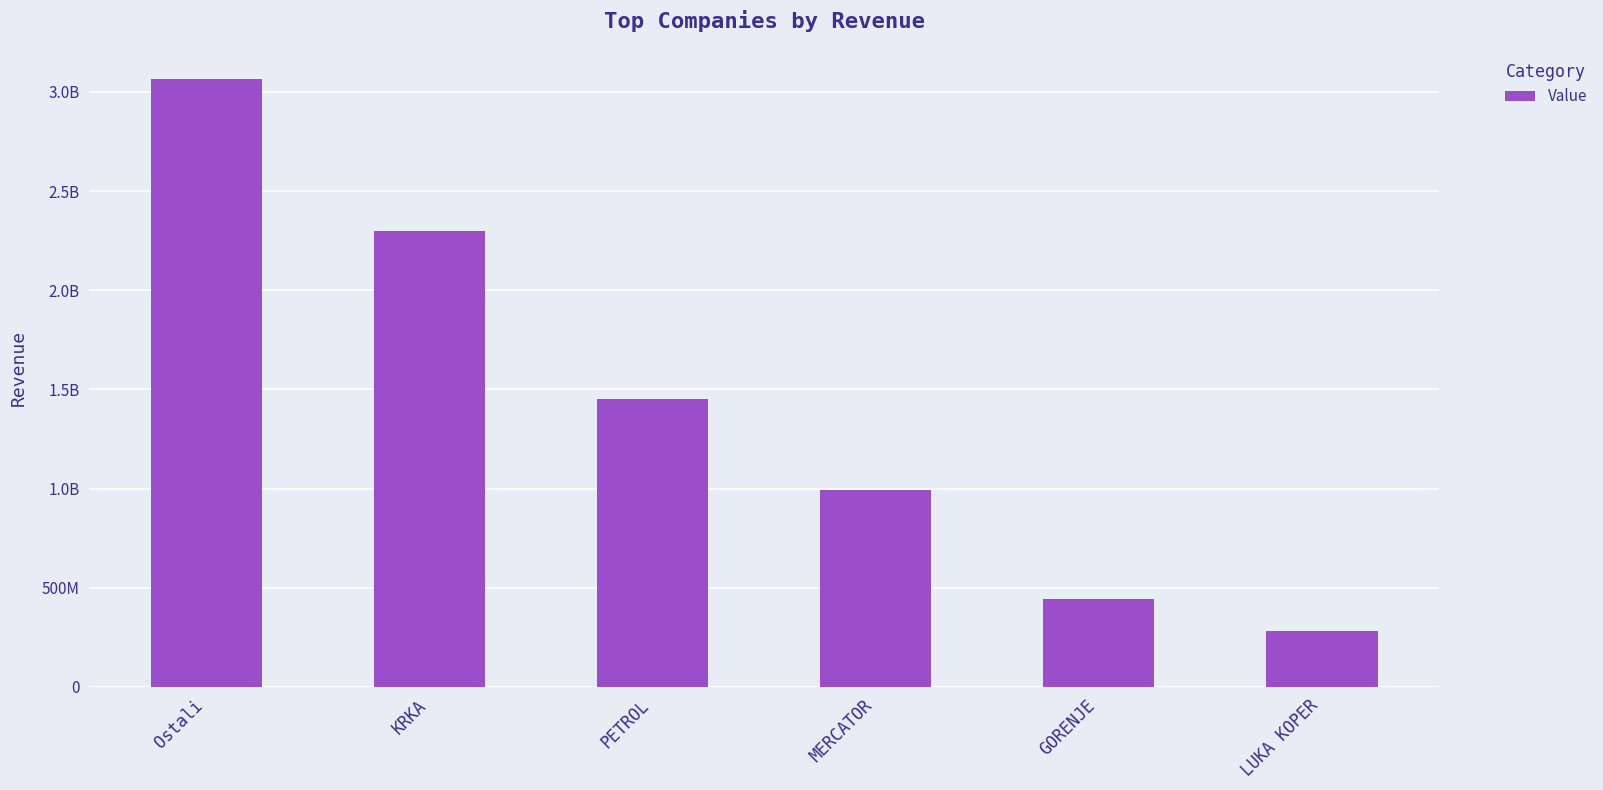

Reading left to right, what are all the values shown in this chart?

3063818566.7	2300326107.0	1452641411.1	993053301.9	441341771.8	279684874.7